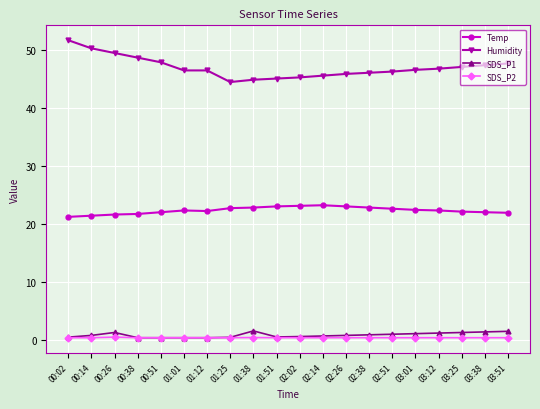

The SDS_P1 series shows 0.8 at 02:26. True or false?

True